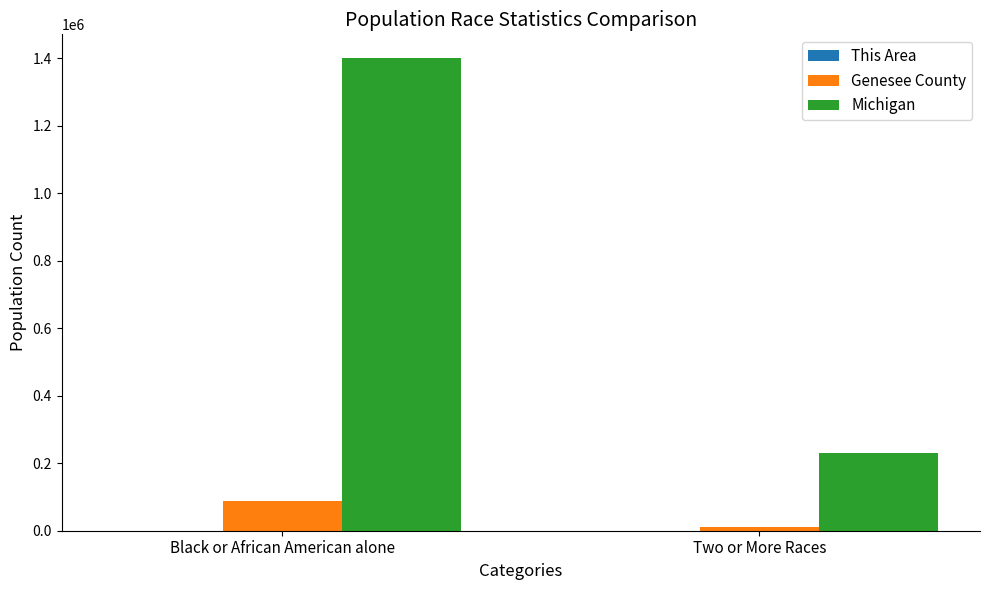

Which series has the largest total across all categories?

Michigan